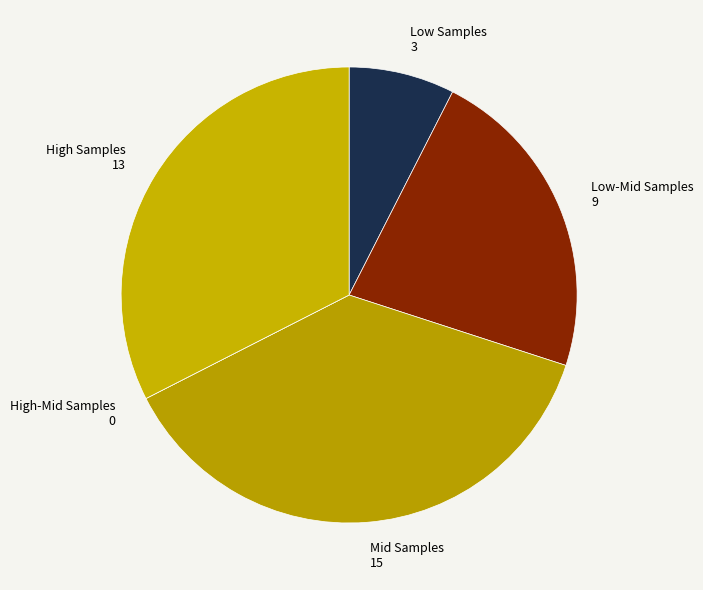

Is there a majority slice in this chart?

No